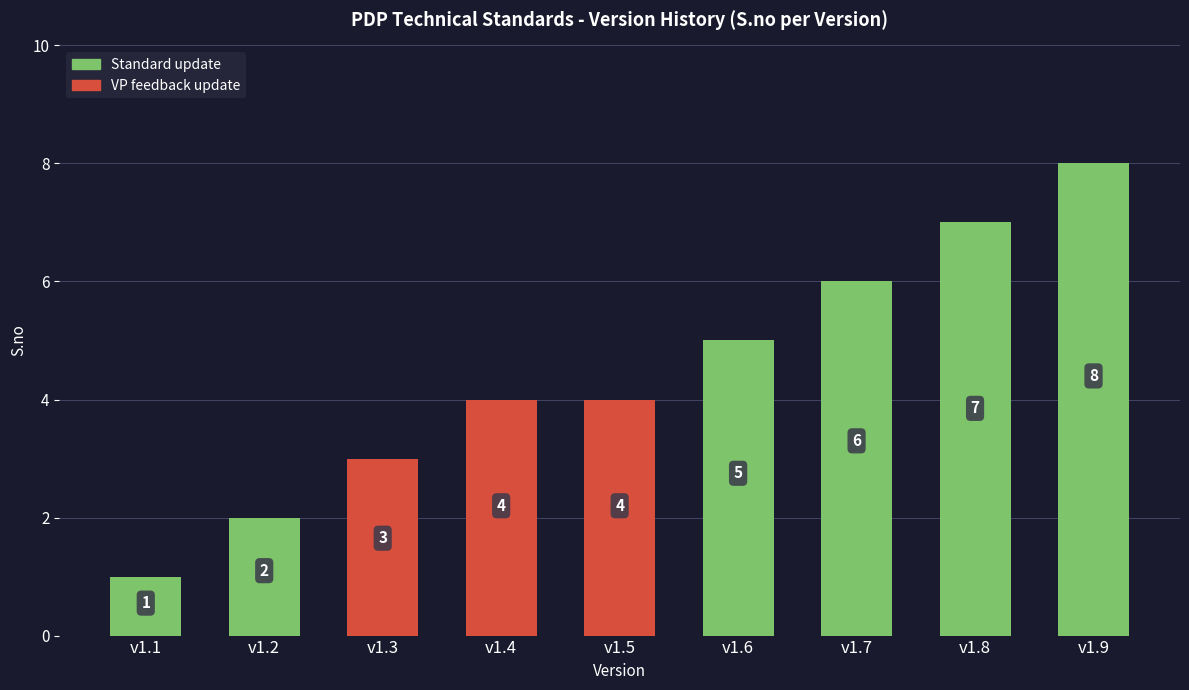

Count the values in the range 3 to 6.

5